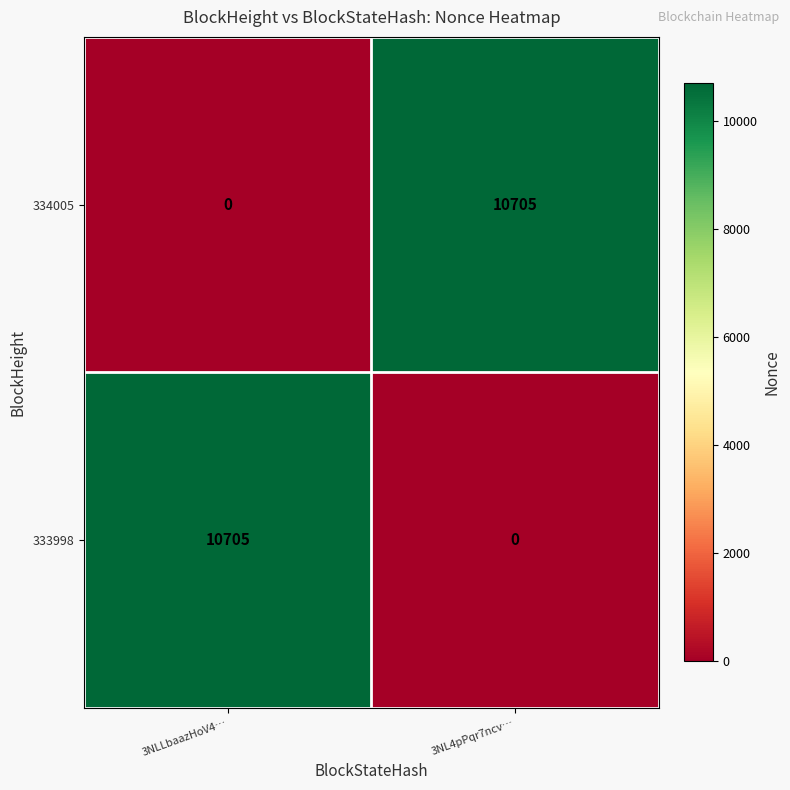

What is the greatest value displayed?

10705